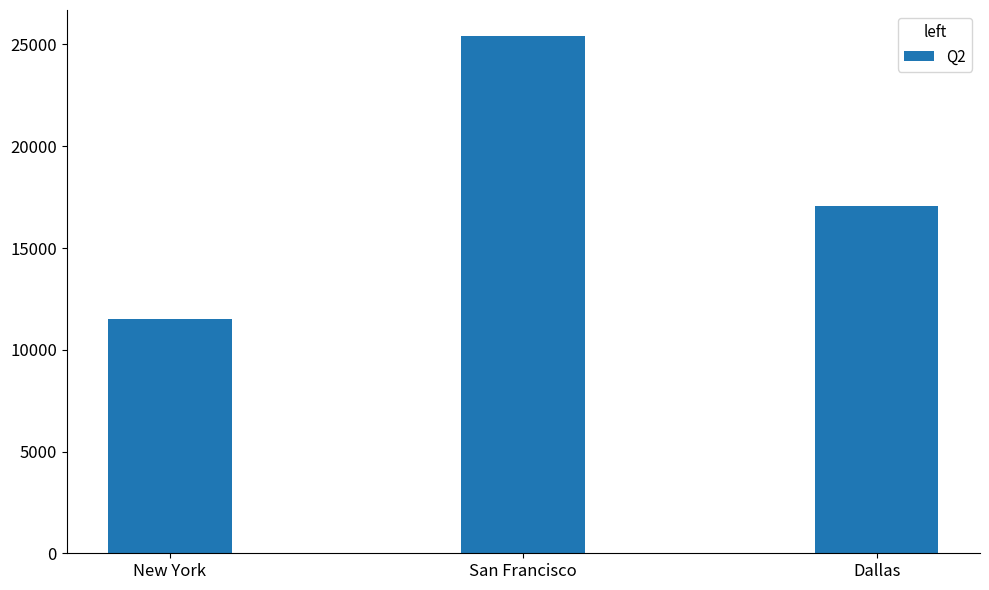

Which label corresponds to the smallest value in the chart?

New York